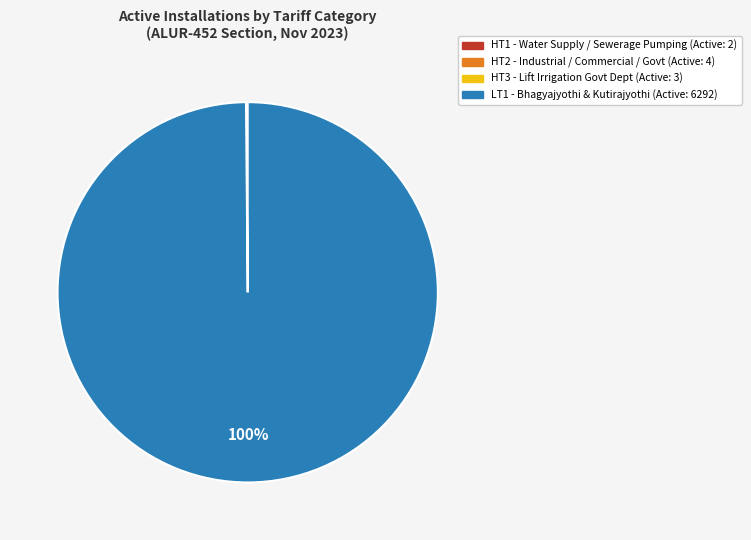

To the nearest percent, what is the average slice percentage?

25%